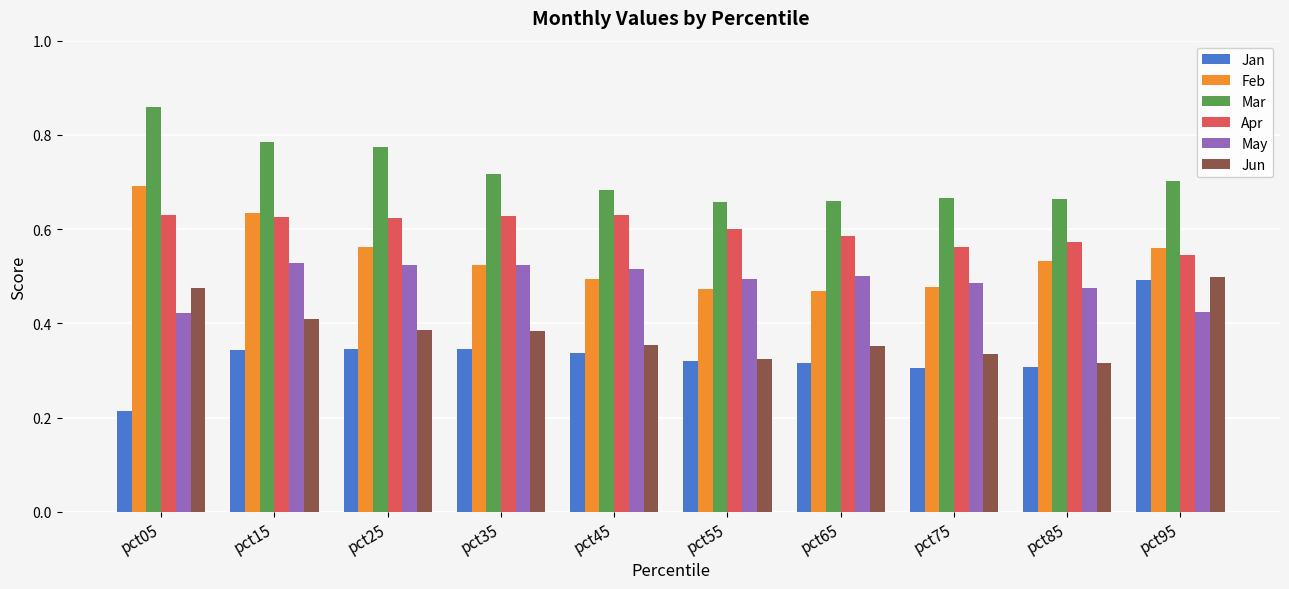

True or false: May has a value of 0.3 at pct25.

False